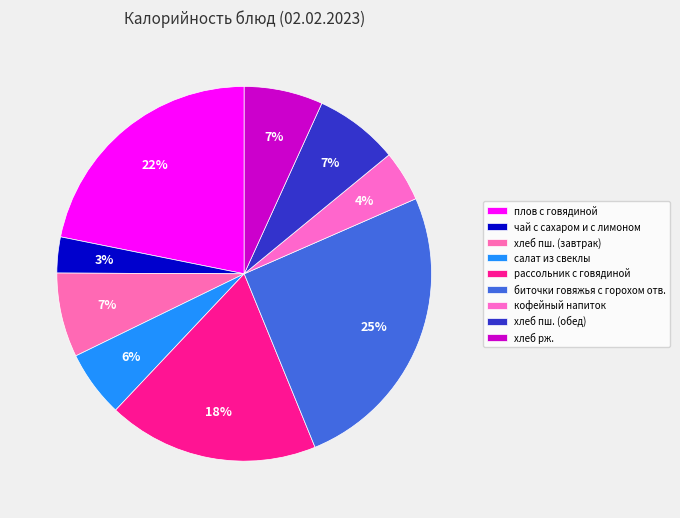

What is the change in value from биточки говяжья с горохом отв. to хлеб рж.?

-246.0